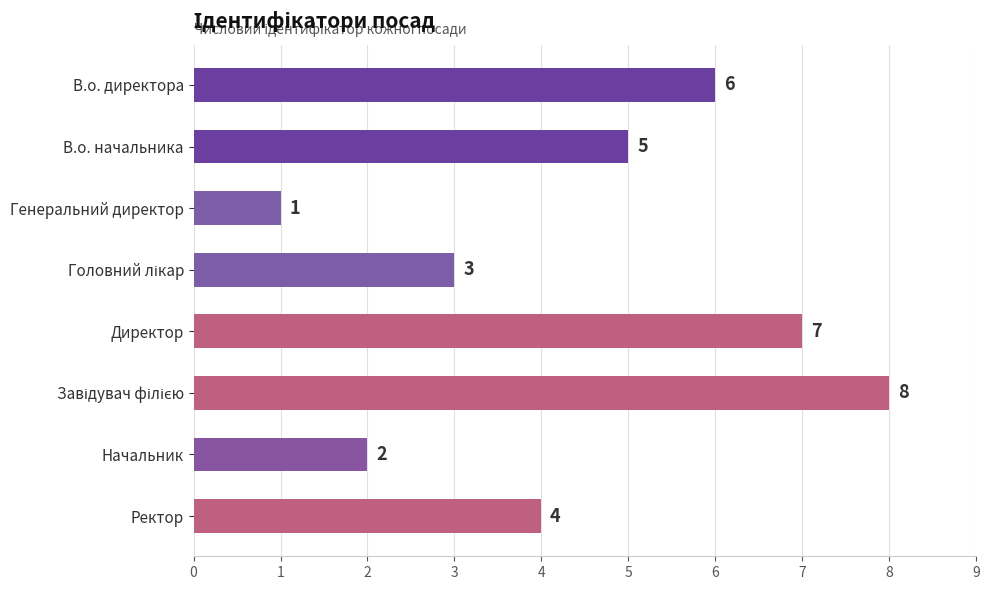

How many bars are there in total?

8